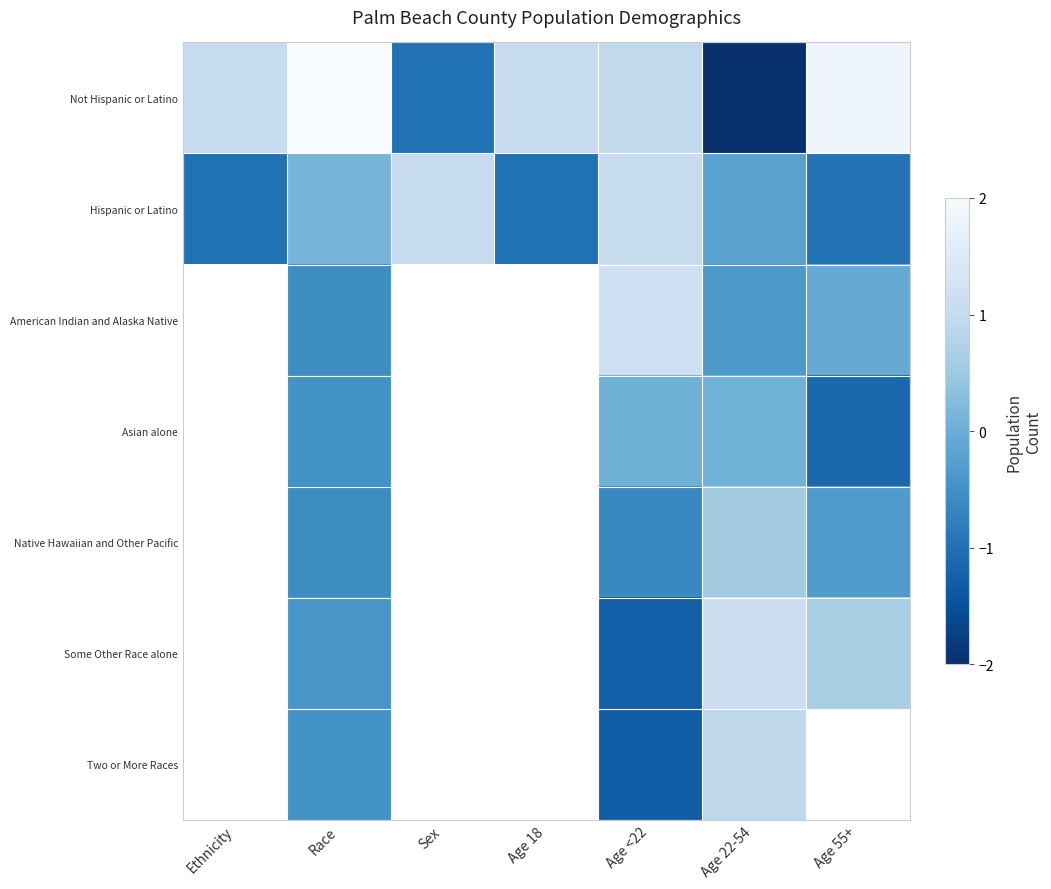

Rank the series by their maximum value, from lowest to highest.

Hispanic or Latino, American Indian and Alaska Native, Asian alone, Native Hawaiian and Other Pacific, Some Other Race alone, Two or More Races, Not Hispanic or Latino